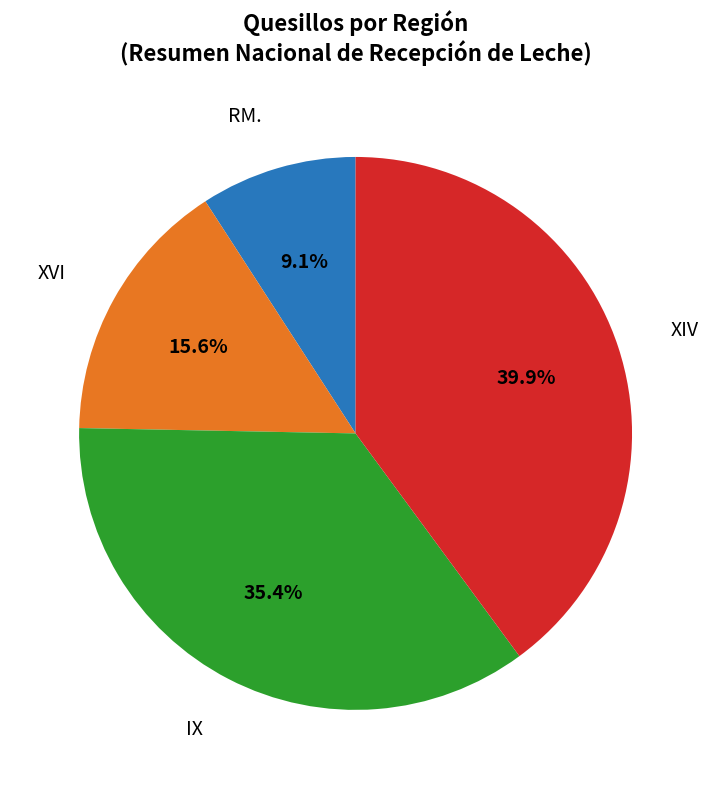

Is there a majority slice in this chart?

No